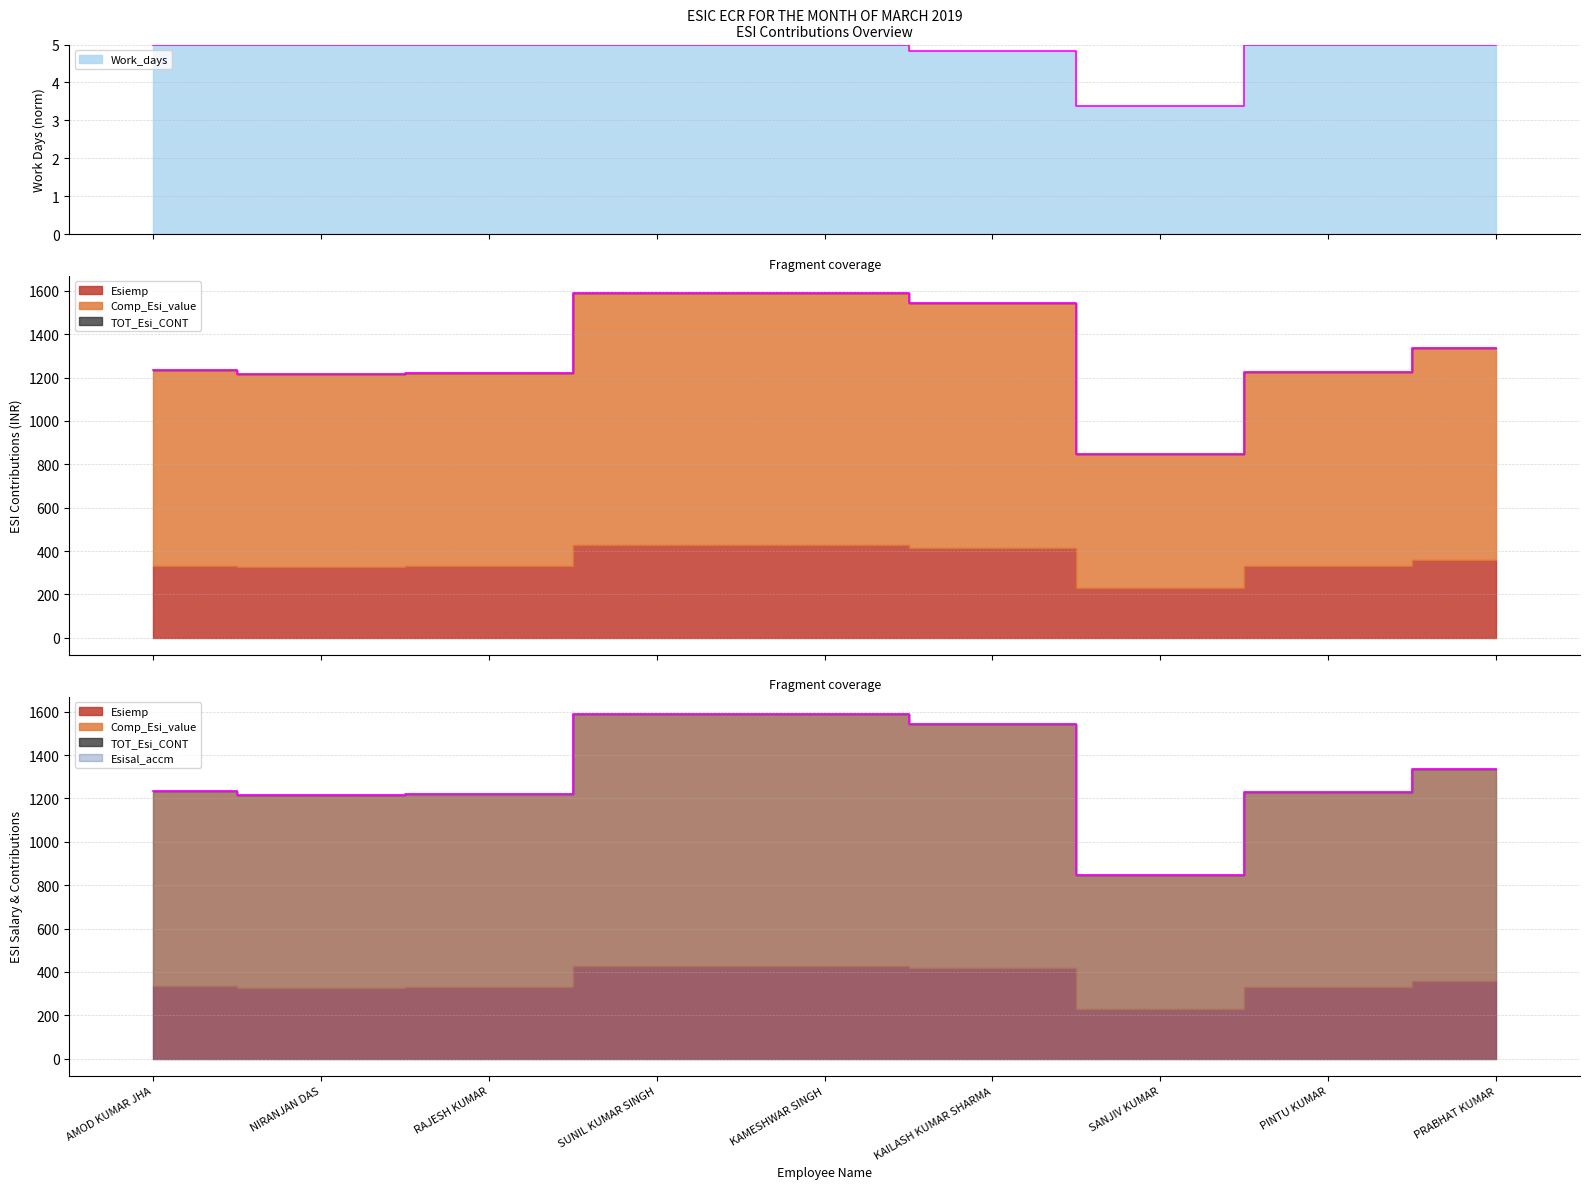

True or false: Esisal_accm and Esiemp intersect in this chart.

False